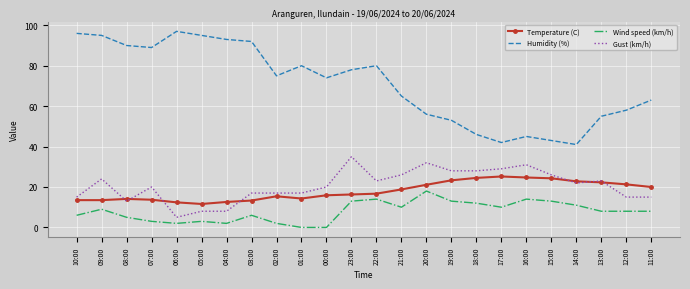

The value of Wind speed (km/h) at 15:00 is 3.7. True or false?

False